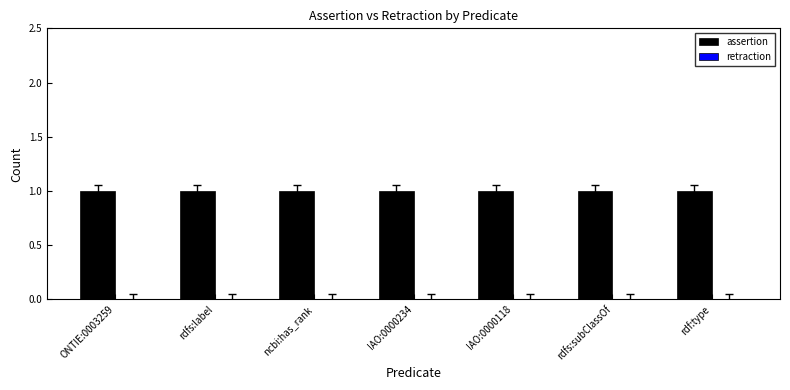

What is the value of the assertion bar at the 2nd from the left?

1